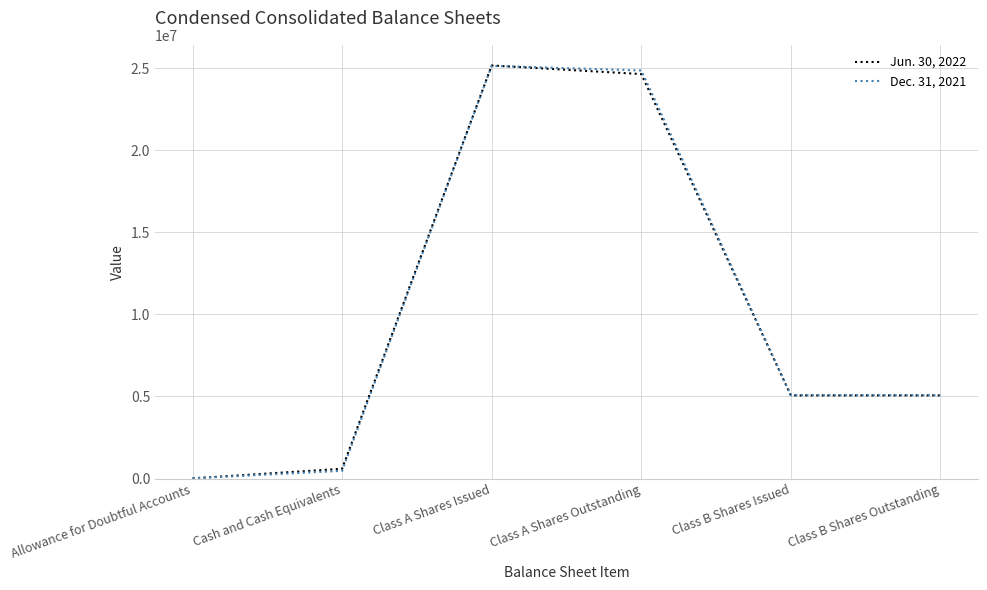

The value of Dec. 31, 2021 at Allowance for Doubtful Accounts is 15142. True or false?

True